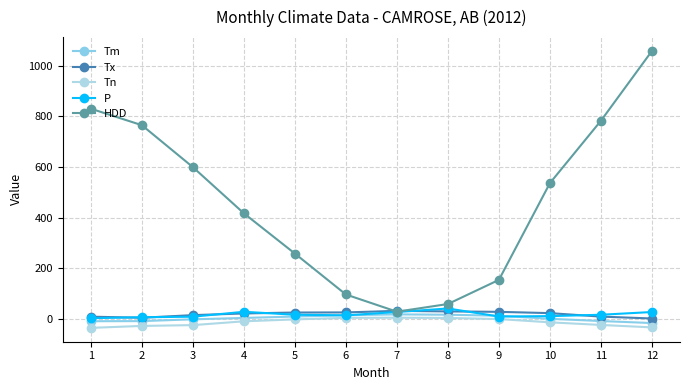

Does the chart have visible grid lines?

Yes